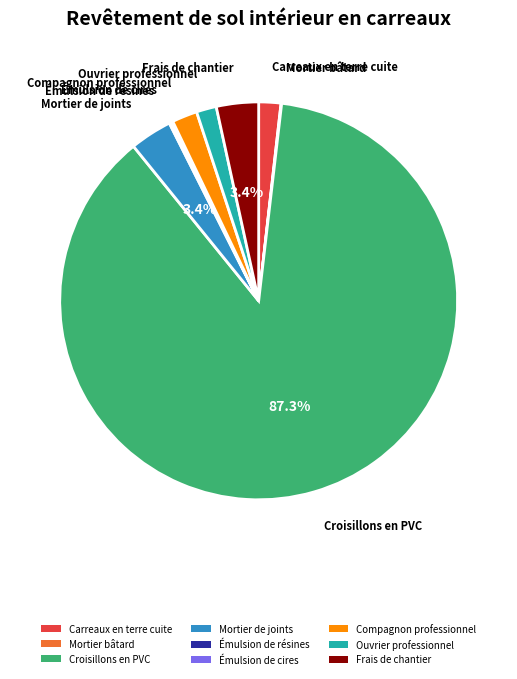

Which category accounts for the majority?

Croisillons en PVC